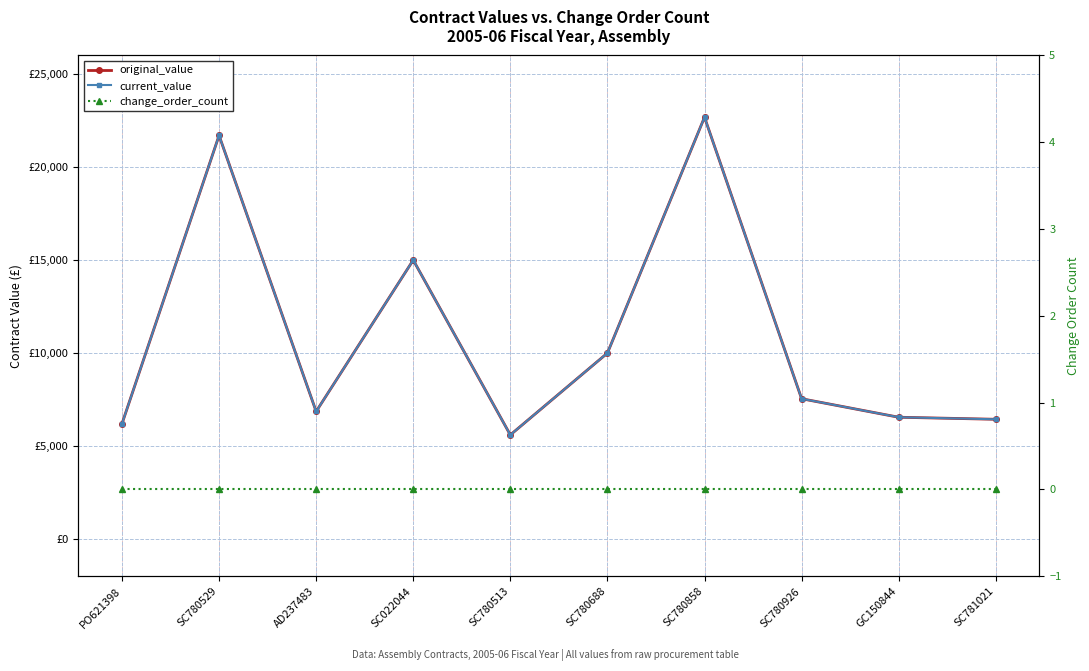

Between GC150844 and SC780529, which is larger?

SC780529